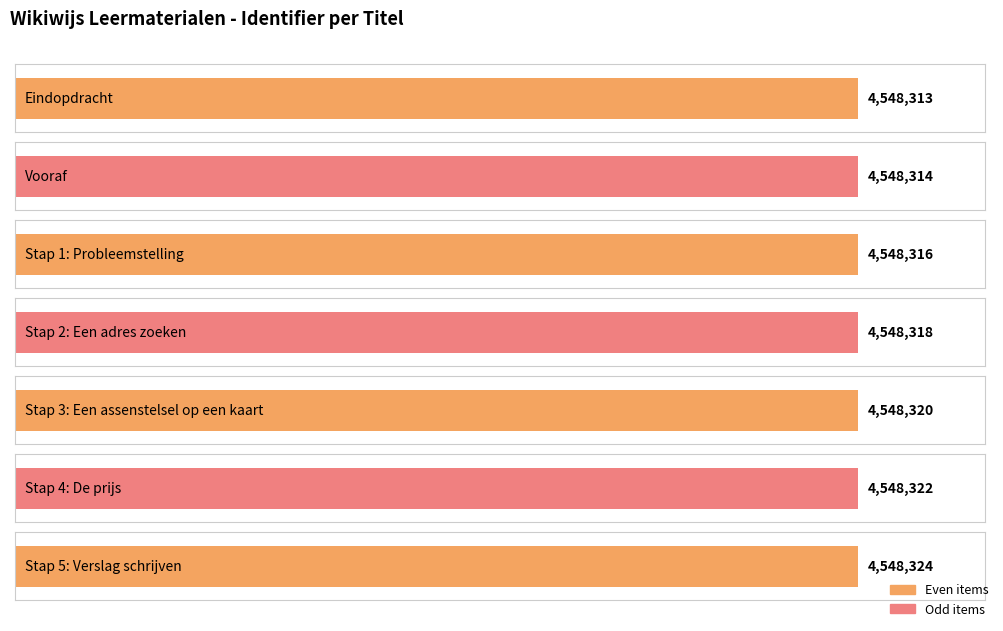

What is the difference between the values at Stap 4: De prijs and Stap 5: Verslag schrijven?

2